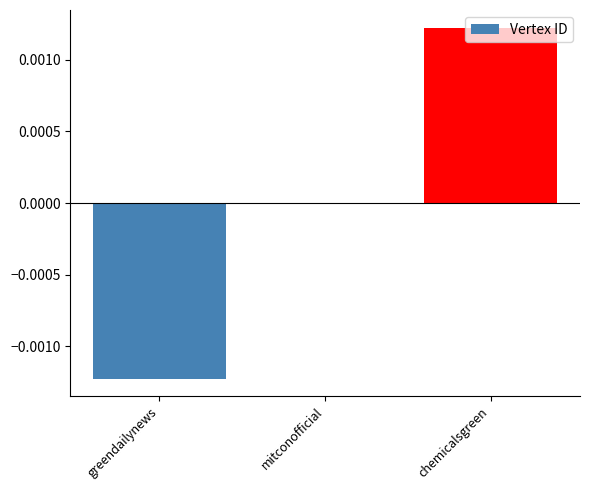

Is it true that the value at chemicalsgreen is 0.0?

True